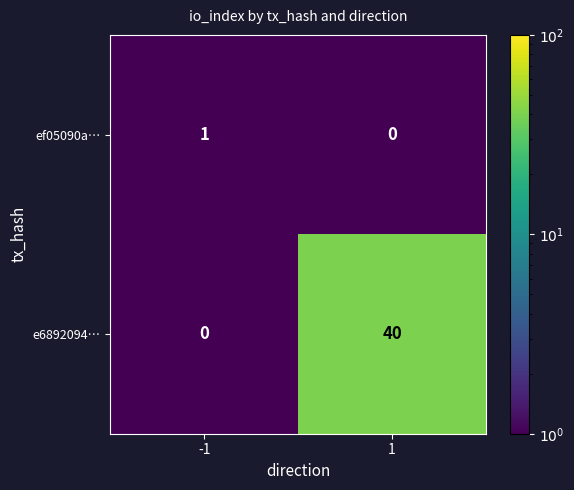

What is the difference between the e6892094… values at -1 and 1?

40